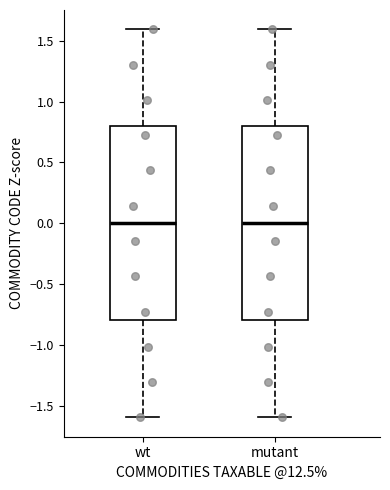

Reading left to right, read every box against the y-axis: the position of its median line, the range the box covers, and the ends of its whiskers. The values are not printed on the chart, so give them approximately, as read against the axis.

wt: median 0.0, box -0.8 to 0.8, whiskers -1.6 to 1.6
mutant: median 0.0, box -0.8 to 0.8, whiskers -1.6 to 1.6